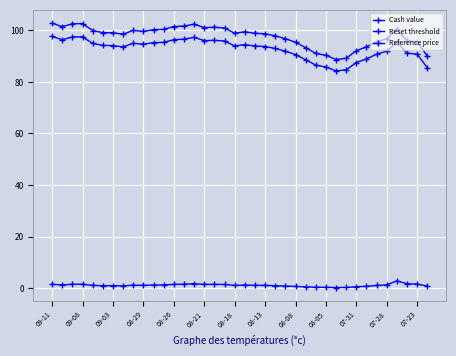

How many lines are shown in the chart?

3